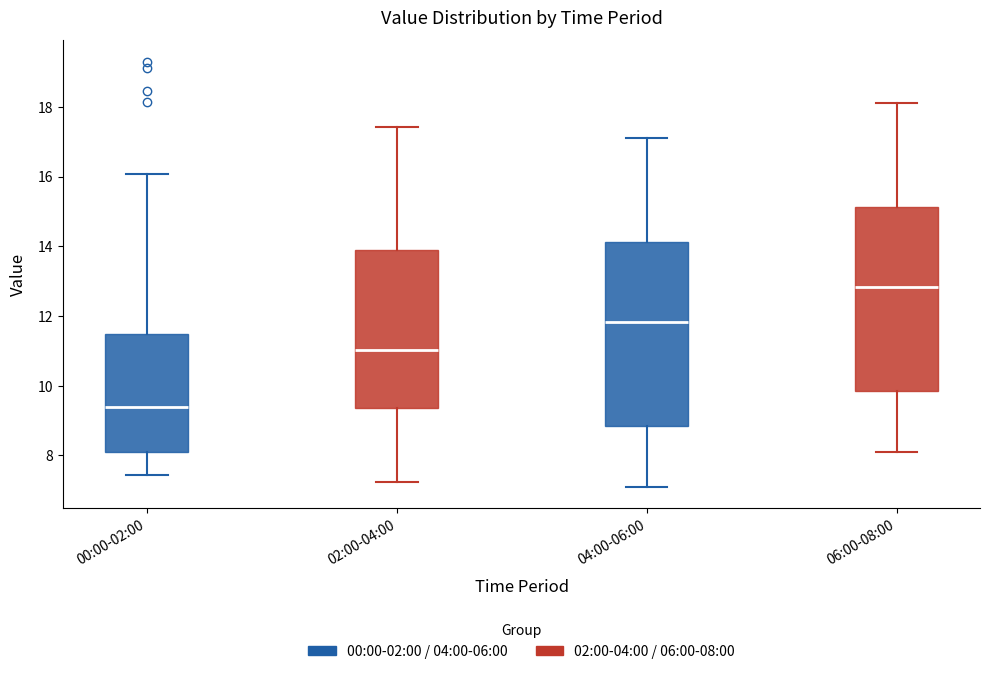

Where does the lower whisker of the box for 02:00-04:00 end on the y-axis? The values are not printed on the chart, so give them approximately, as read against the axis.

7.2